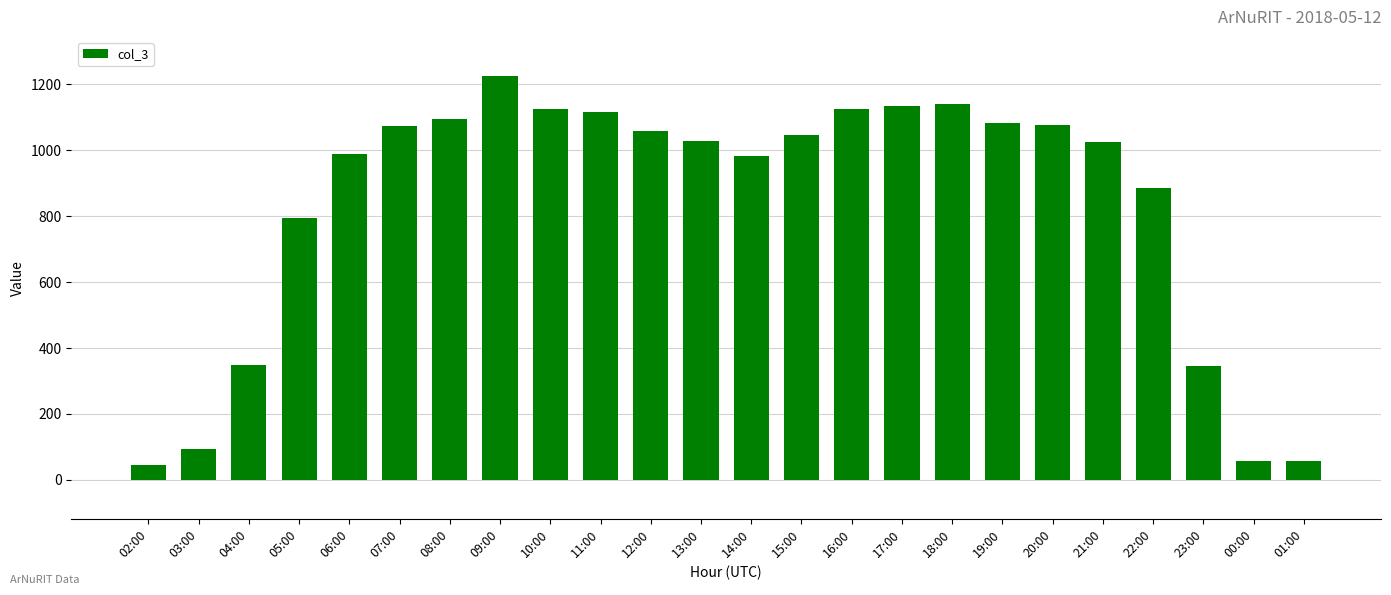

At which label is the value closest to 636?

05:00